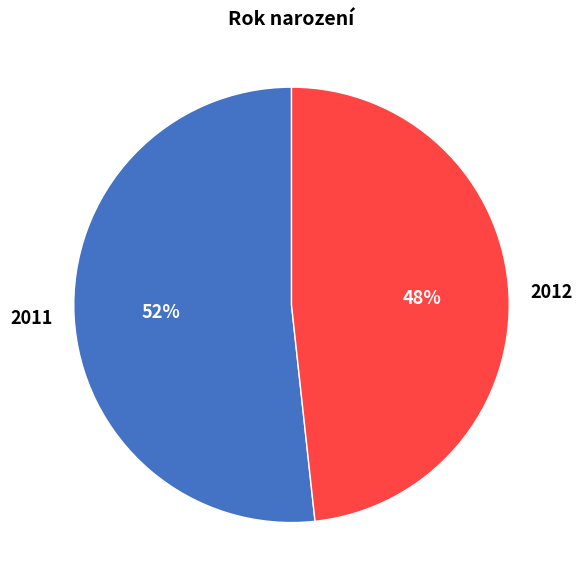

Count the number of slices in the pie.

2